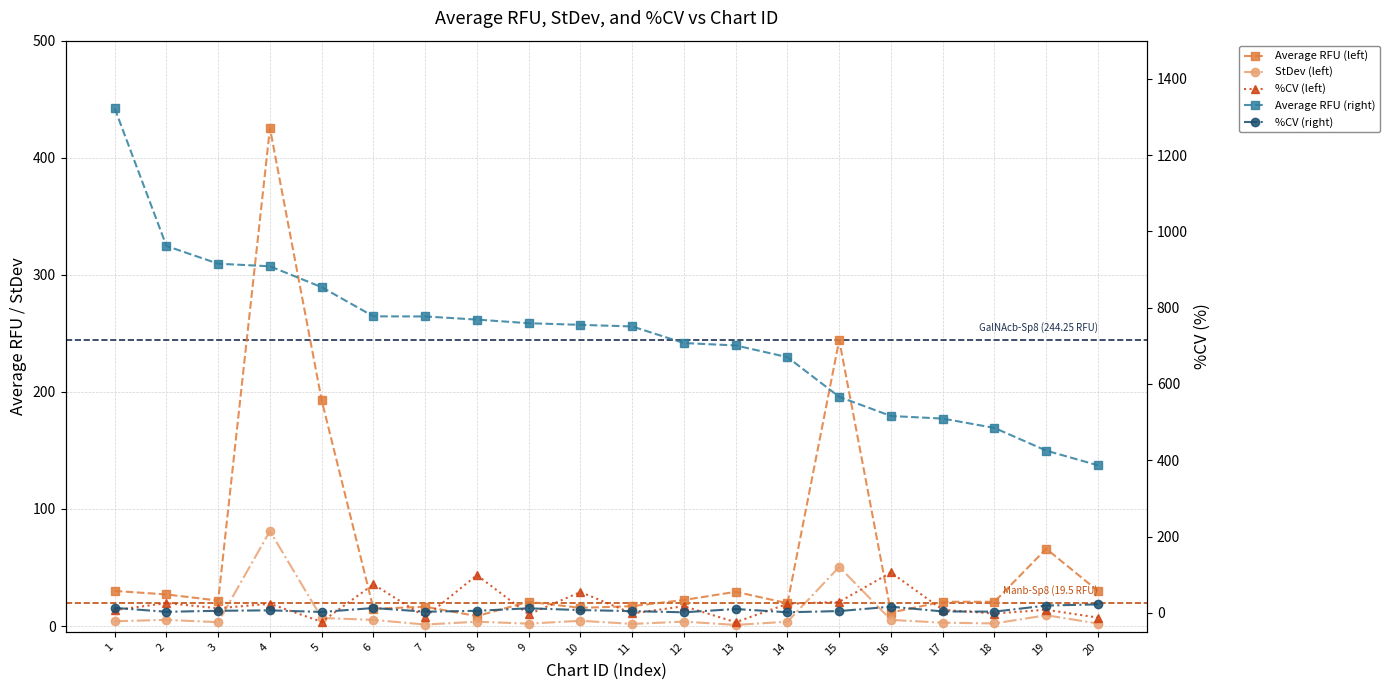

Does the chart display data point markers on the line(s)?

Yes